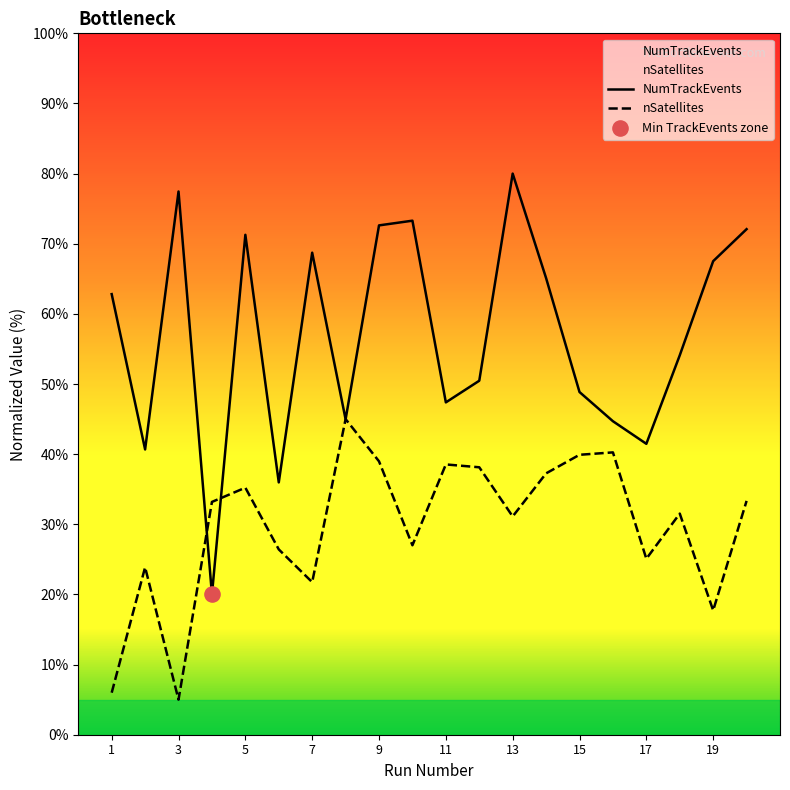

Which series reaches the minimum Y coordinate?

nSatellites